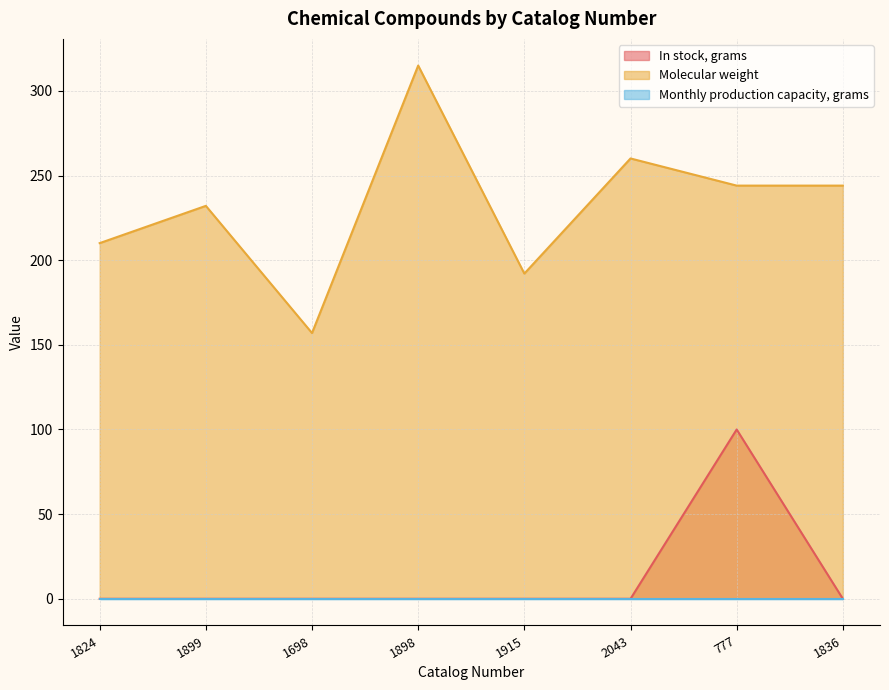

True or false: In stock, grams has more than 0 interior local peaks.

True